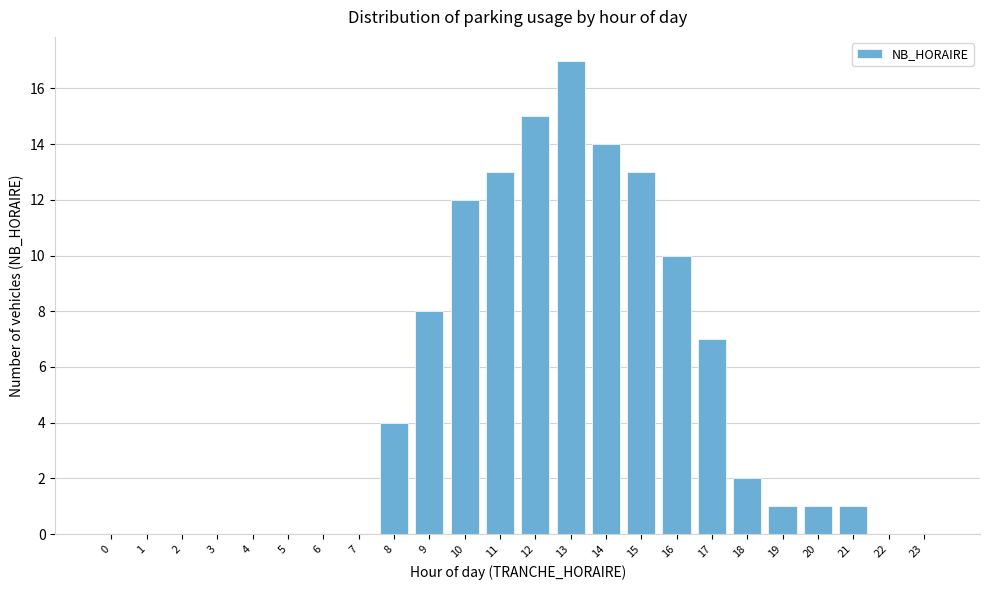

Reading left to right, what are all the values shown in this chart?

0=0	1=0	2=0	3=0	4=0	5=0	6=0	7=0	8=4	9=8	10=12	11=13	12=15	13=17	14=14	15=13	16=10	17=7	18=2	19=1	20=1	21=1	22=0	23=0